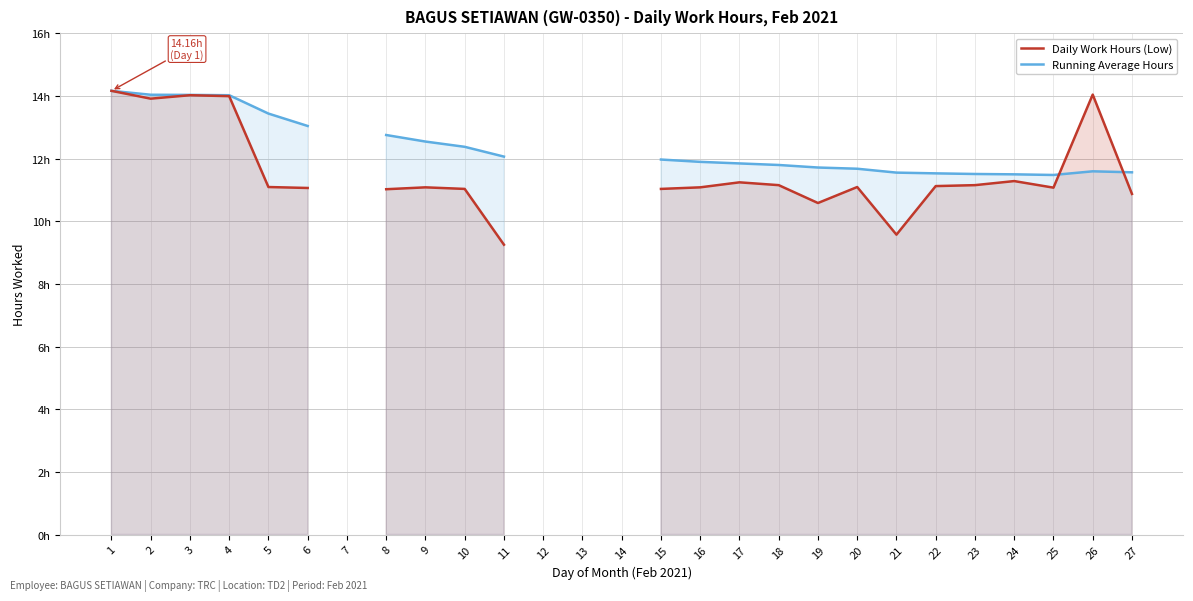

Which category has the highest value in the Running Average Hours series?

1